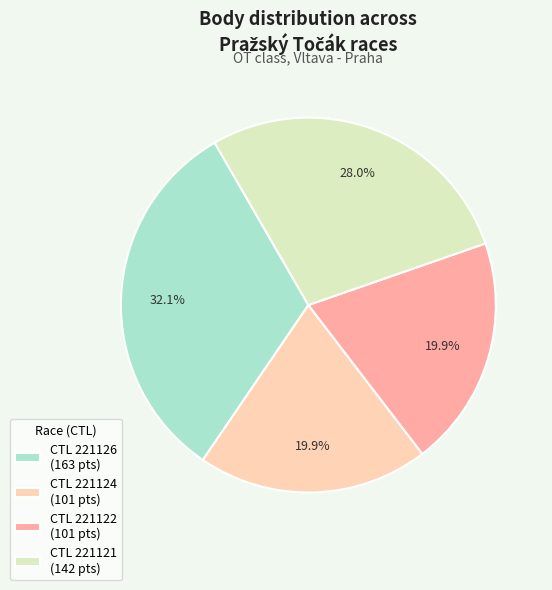

Combined, do CTL 221122 (101 pts) and CTL 221126 (163 pts) account for over 50%?

Yes